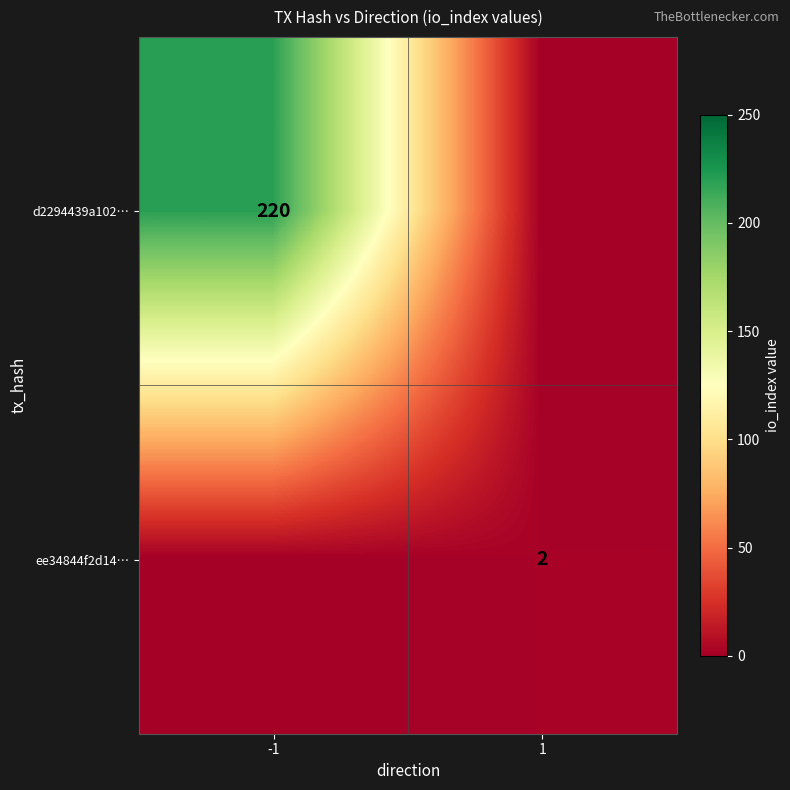

The value of d2294439a102… at -1 is 220. True or false?

True